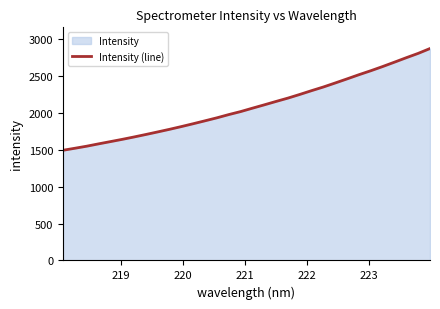

What is the difference between the maximum and minimum values?

1377.7